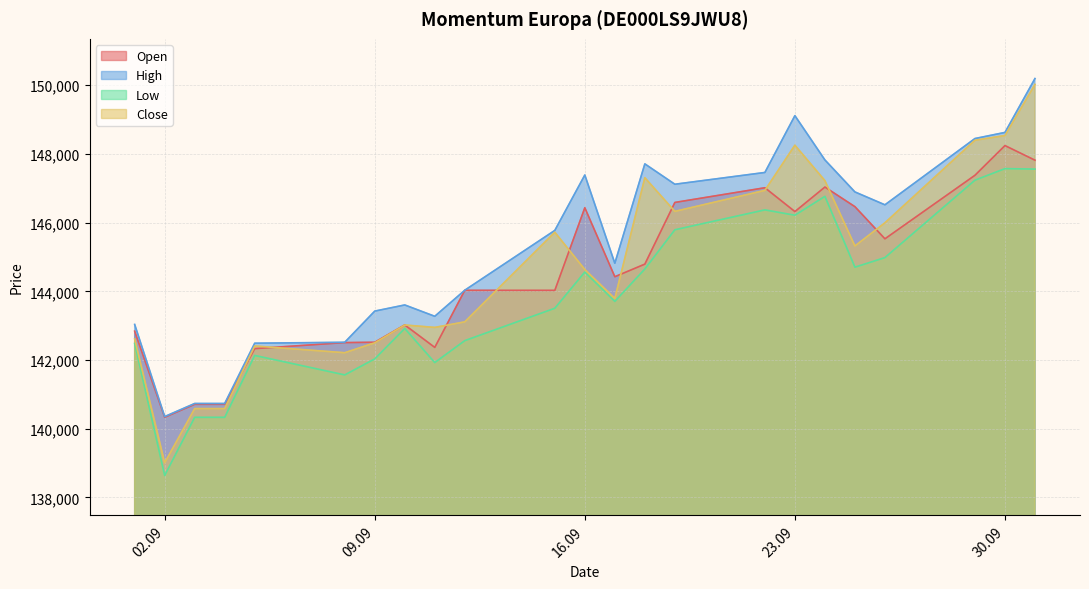

Does the chart have visible grid lines?

Yes